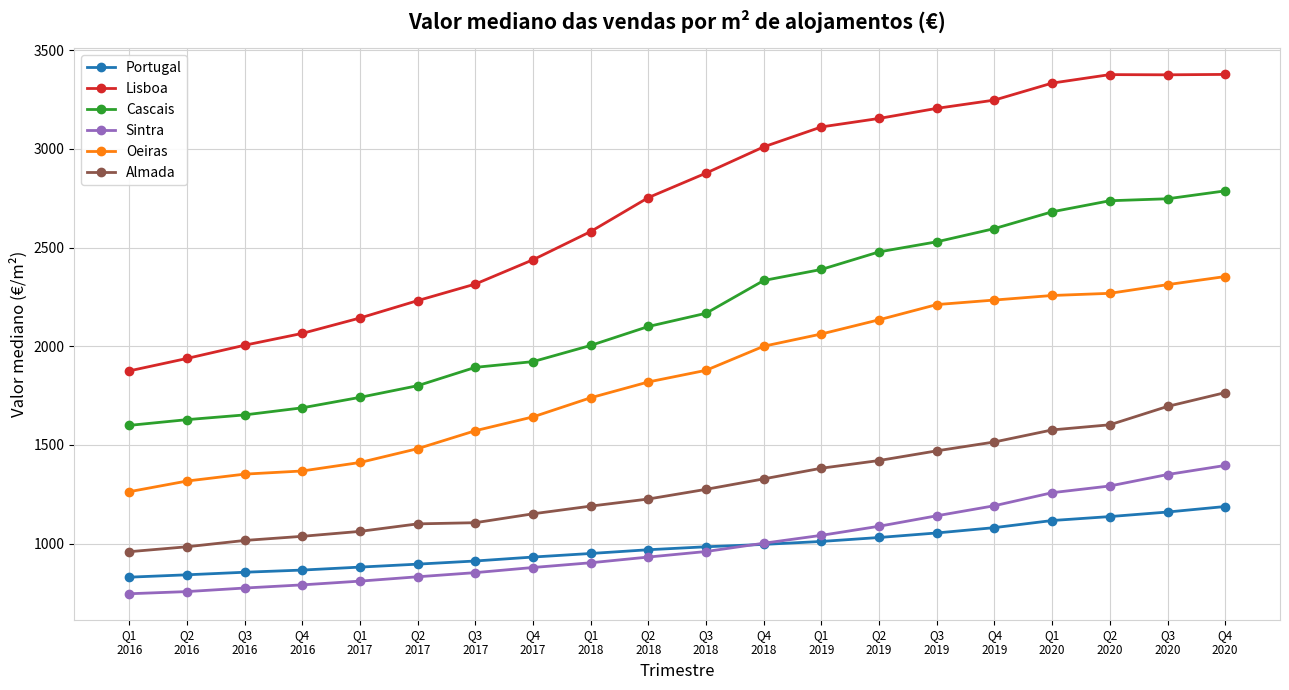

How many data points does each series have?

20